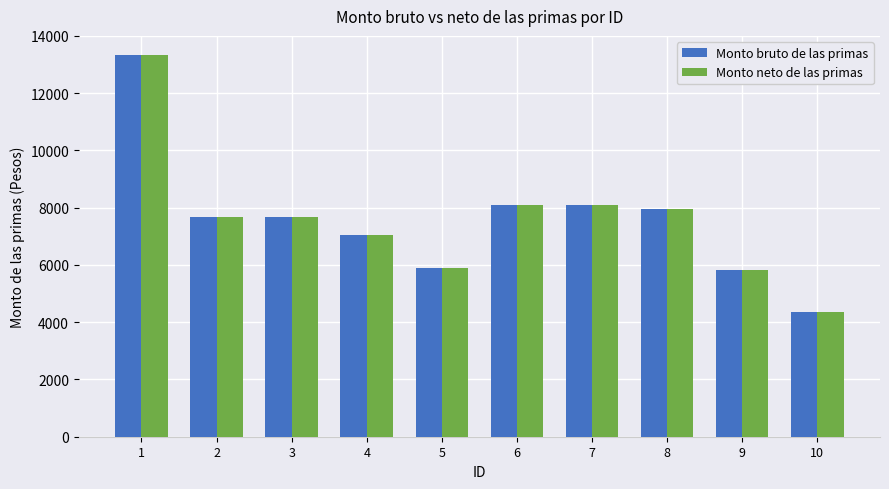

What is the highest value of the Monto neto de las primas series?

13335.0